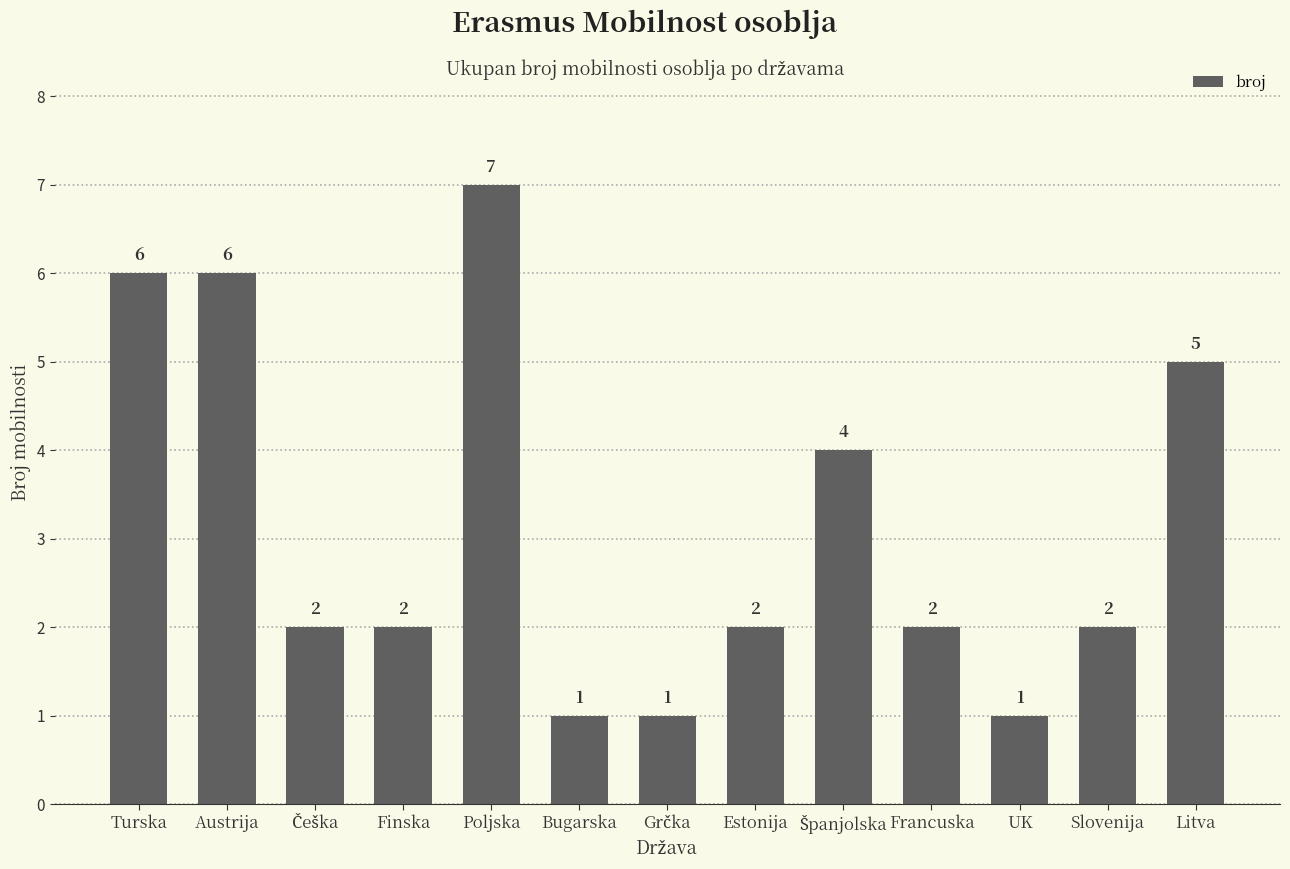

The value at Finska is 2. True or false?

True